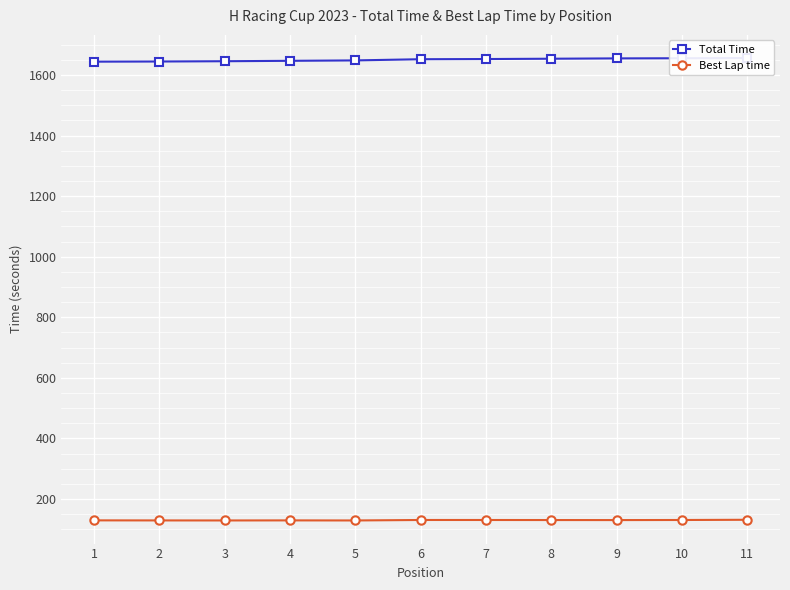

What value does the Best Lap time series have at 5?

128.9